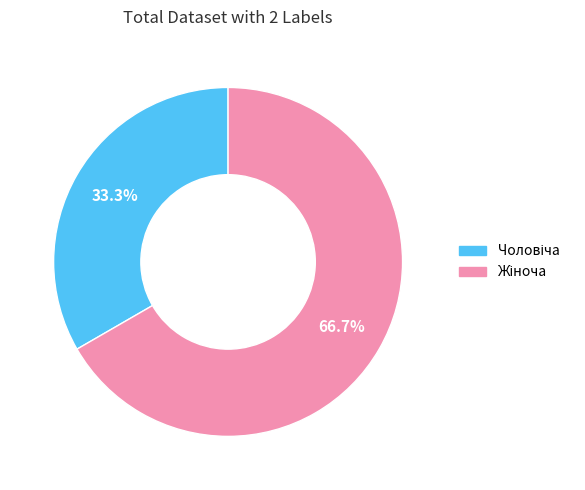

Does any single category account for the majority?

Yes